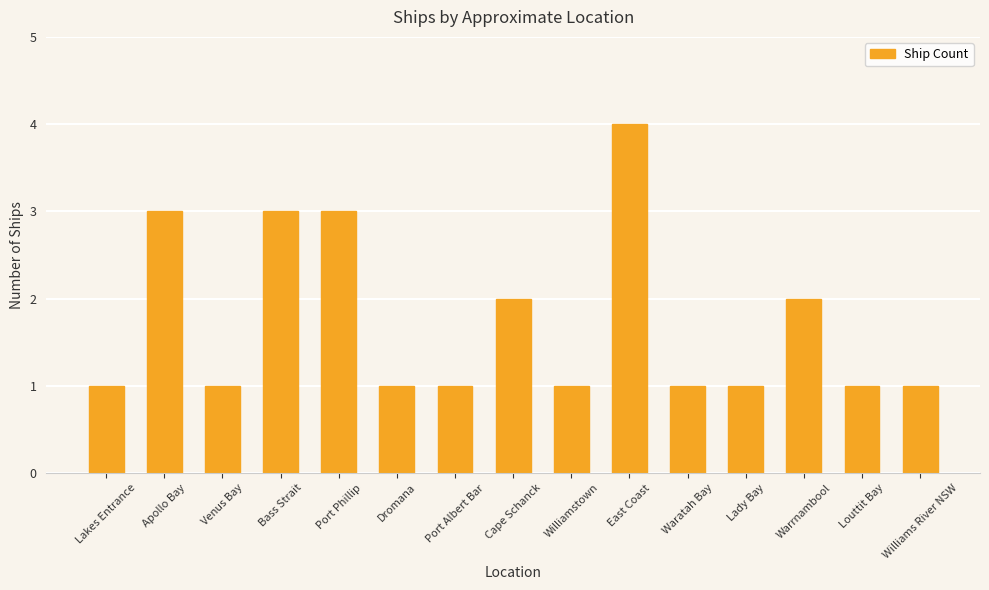

Read the value at Bass Strait.

3